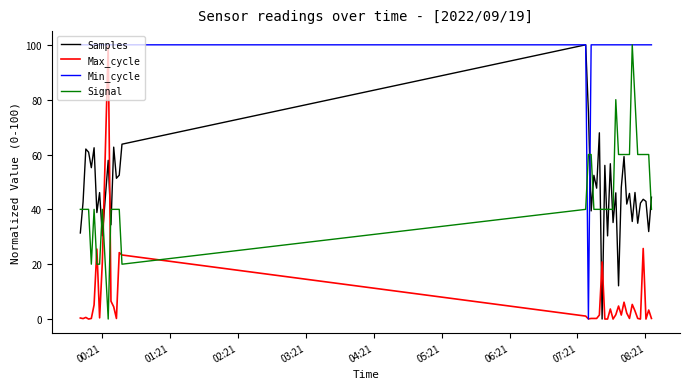

Which series has the largest total across all categories?

Min_cycle